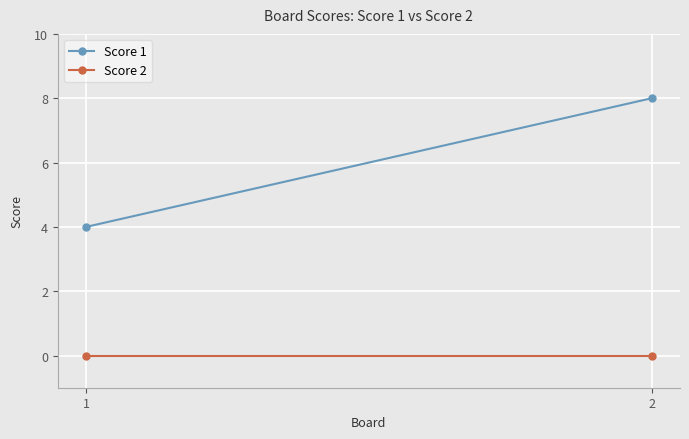

What is the spread (max minus min) of values at 1?

4